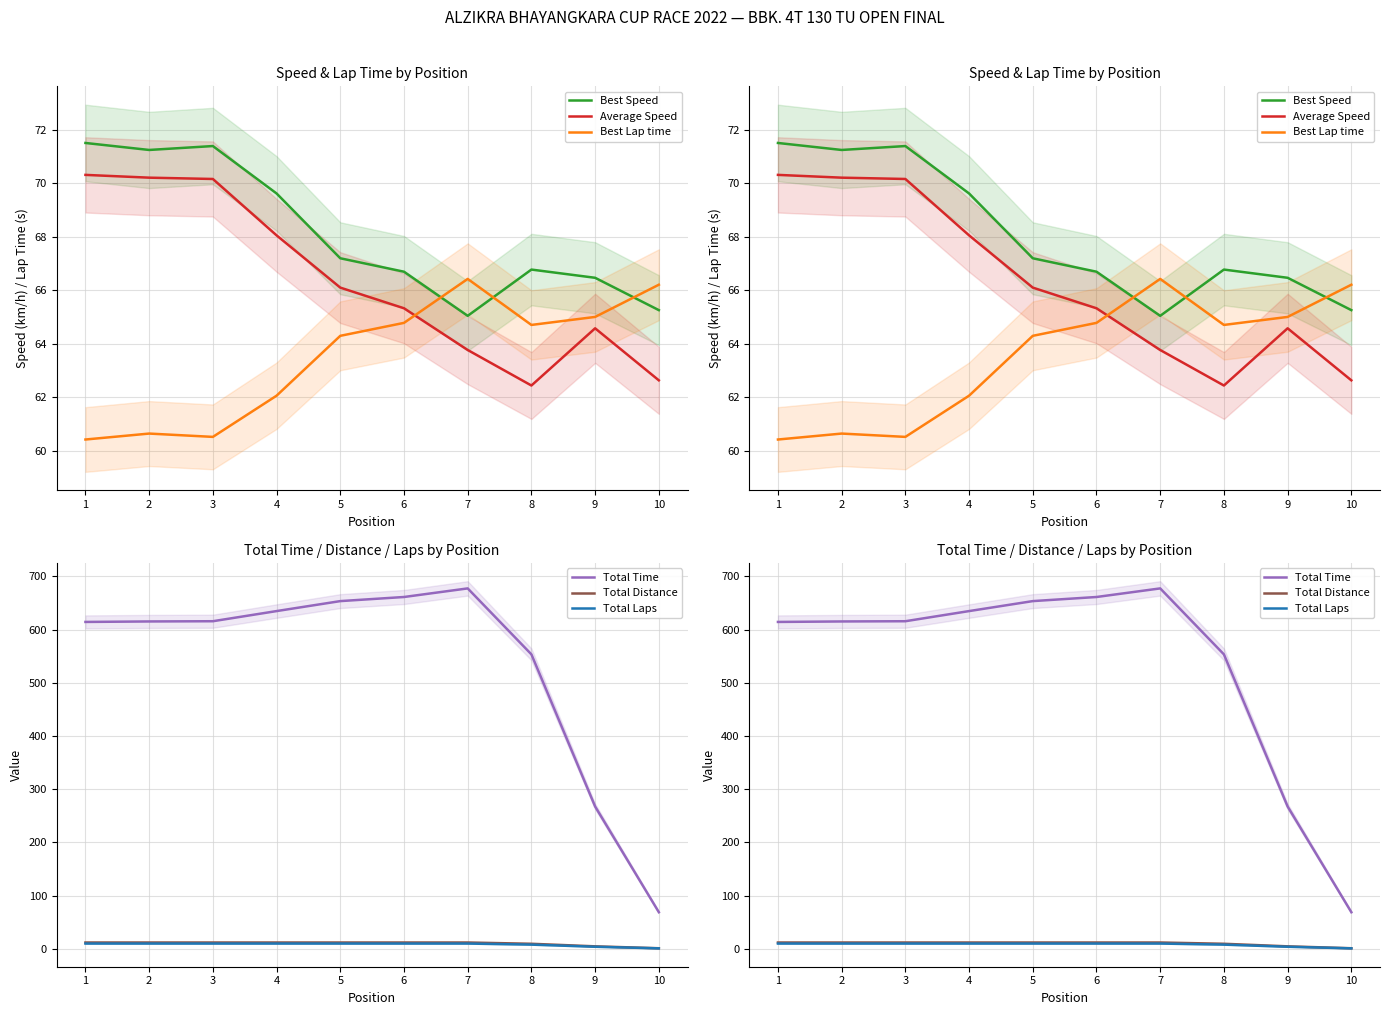

What is the difference between the maximum and second lowest values in the Total Laps series?

6.0